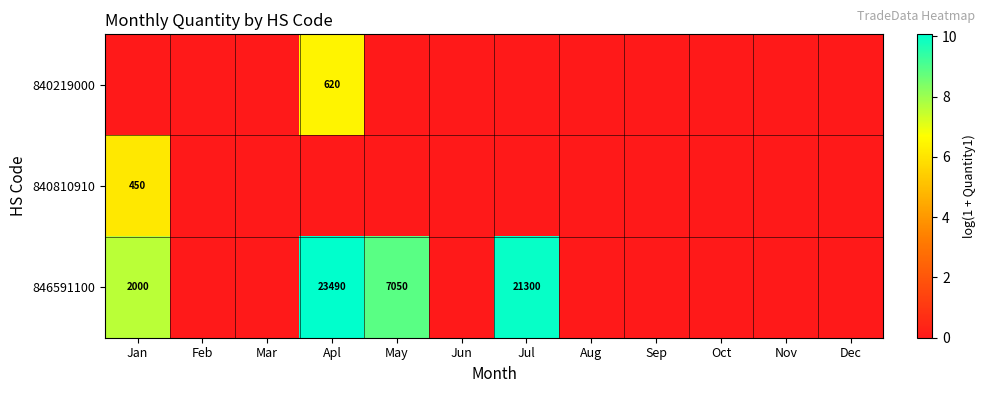

At which category is the sum across all series the highest?

Apl